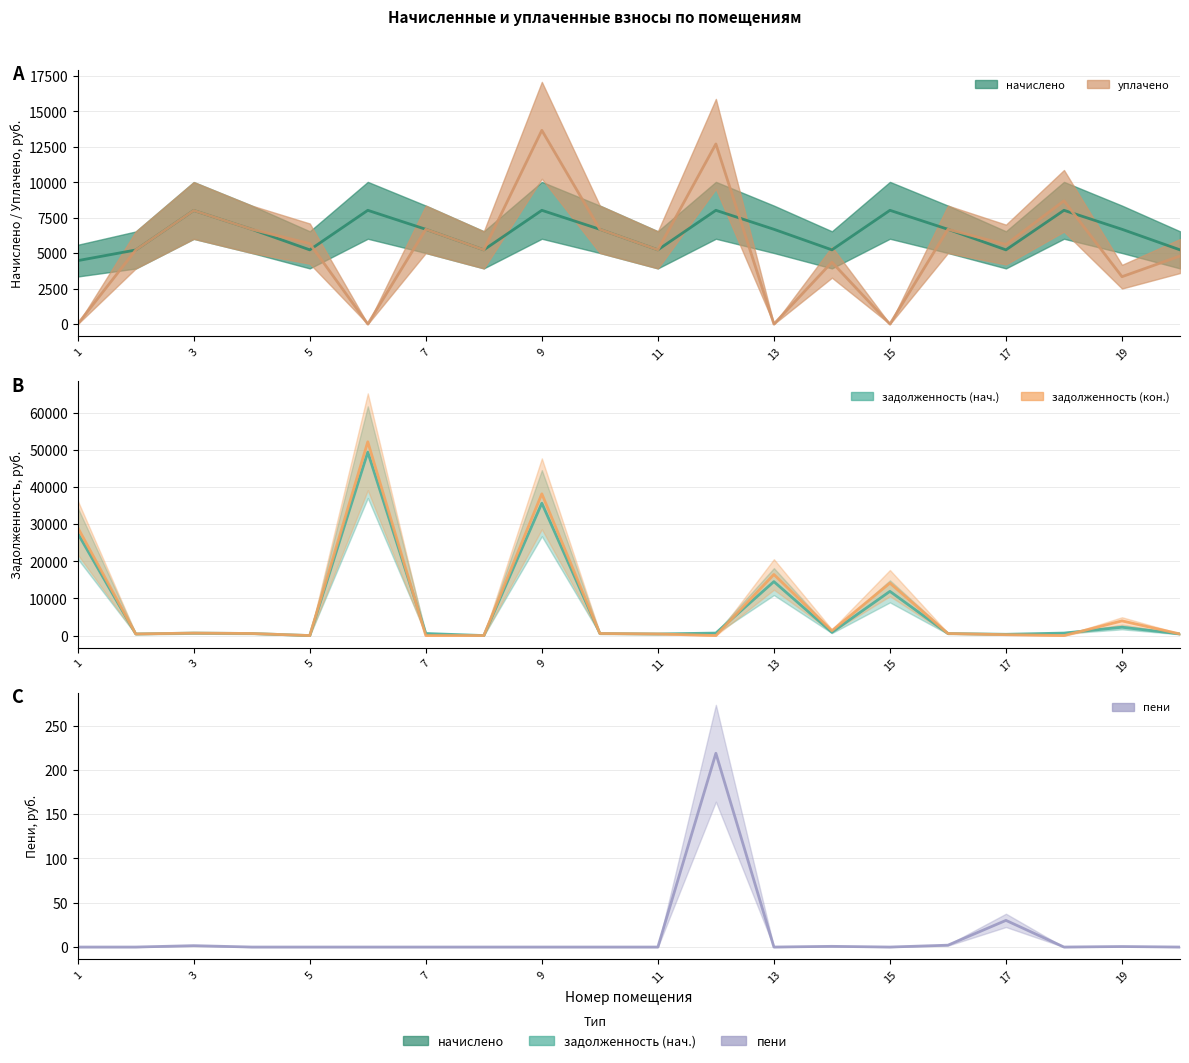

True or false: пени (центр) and задолженность (нач.) (центр) intersect in this chart.

False